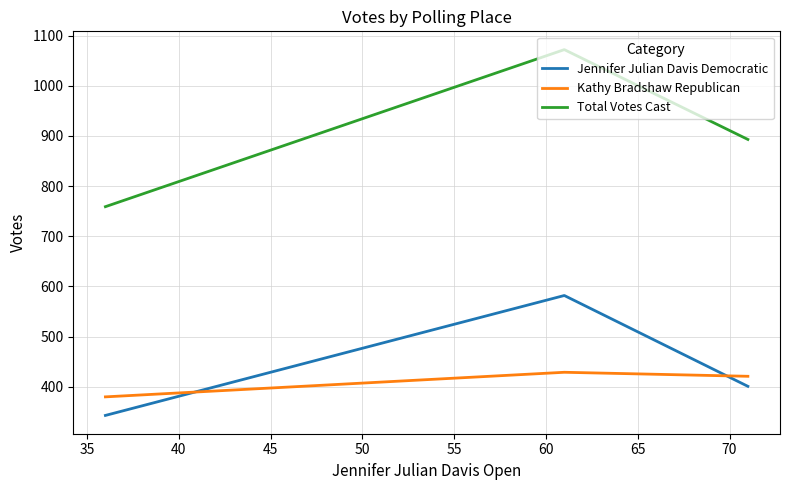

List the series in order of their peak value, lowest first.

Kathy Bradshaw Republican, Jennifer Julian Davis Democratic, Total Votes Cast